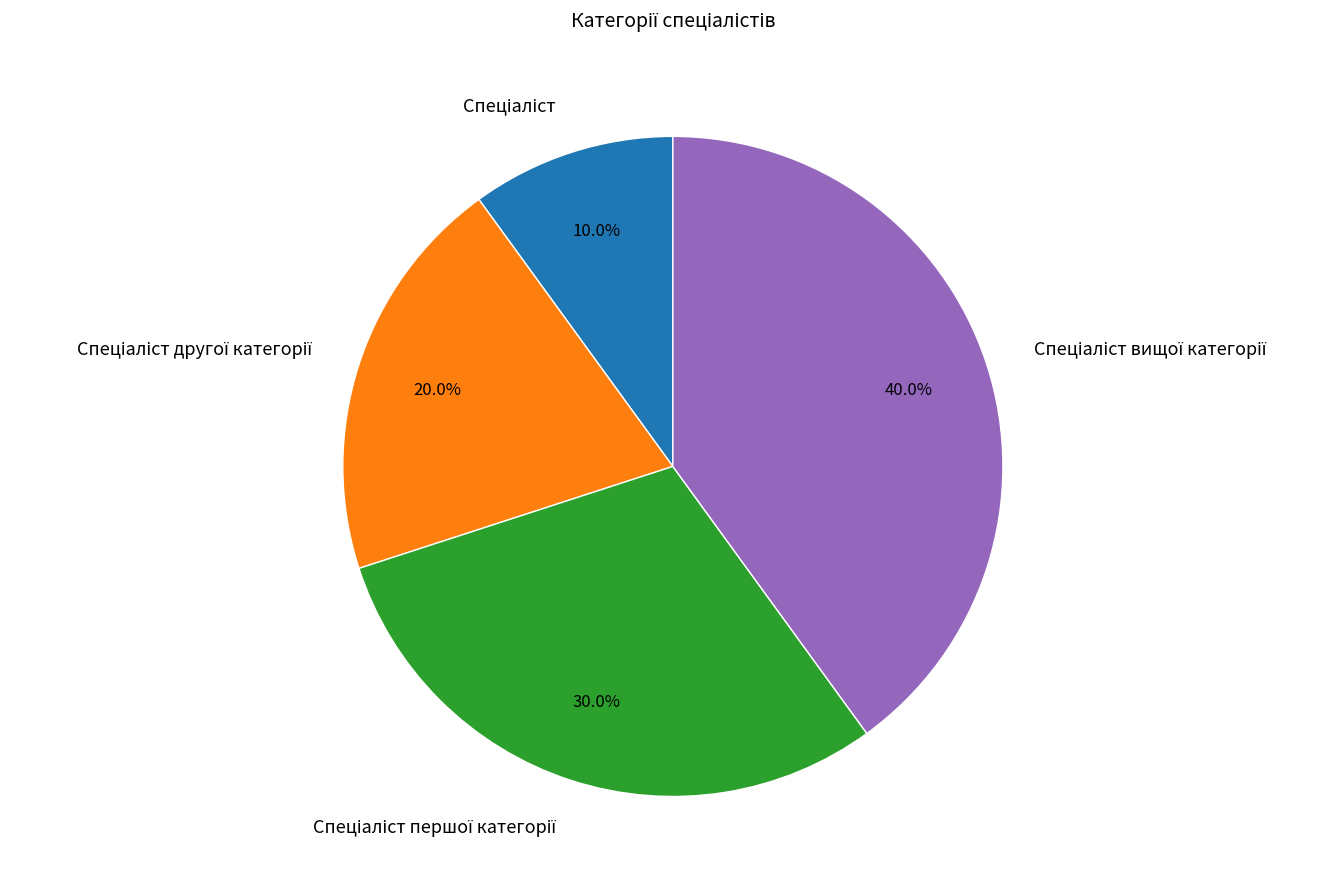

Does any single category account for the majority?

No